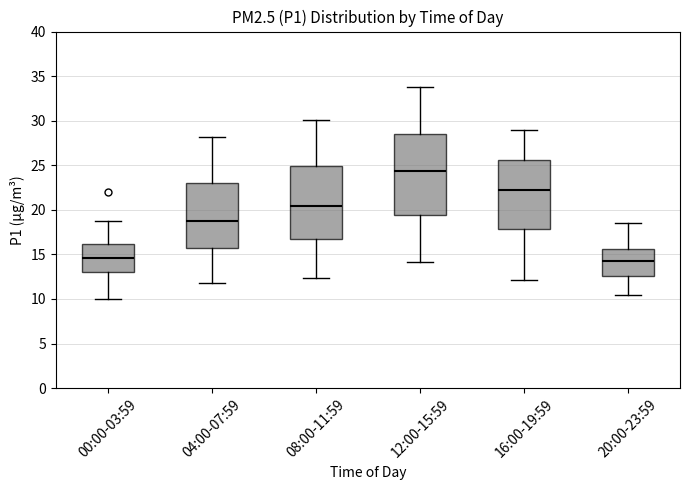

Reading left to right, read every box against the y-axis: the position of its median line, the range the box covers, and the ends of its whiskers. The values are not printed on the chart, so give them approximately, as read against the axis.

00:00-03:59: median 14.5, box 13.0 to 16.0, whiskers 10.0 to 18.5
04:00-07:59: median 18.5, box 15.5 to 23.0, whiskers 12.0 to 28.0
08:00-11:59: median 20.5, box 16.5 to 25.0, whiskers 12.5 to 30.0
12:00-15:59: median 24.5, box 19.5 to 28.5, whiskers 14.0 to 34.0
16:00-19:59: median 22.5, box 18.0 to 25.5, whiskers 12.0 to 29.0
20:00-23:59: median 14.5, box 12.5 to 15.5, whiskers 10.5 to 18.5